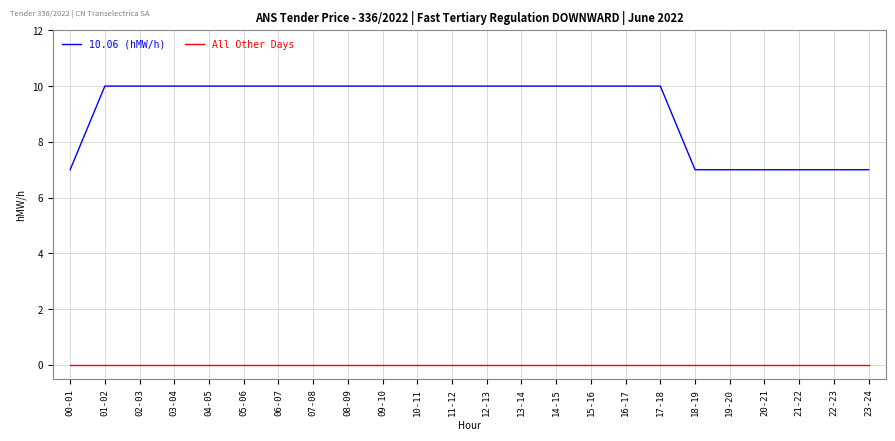

True or false: All Other Days and 10.06 (hMW/h) cross at least once.

False